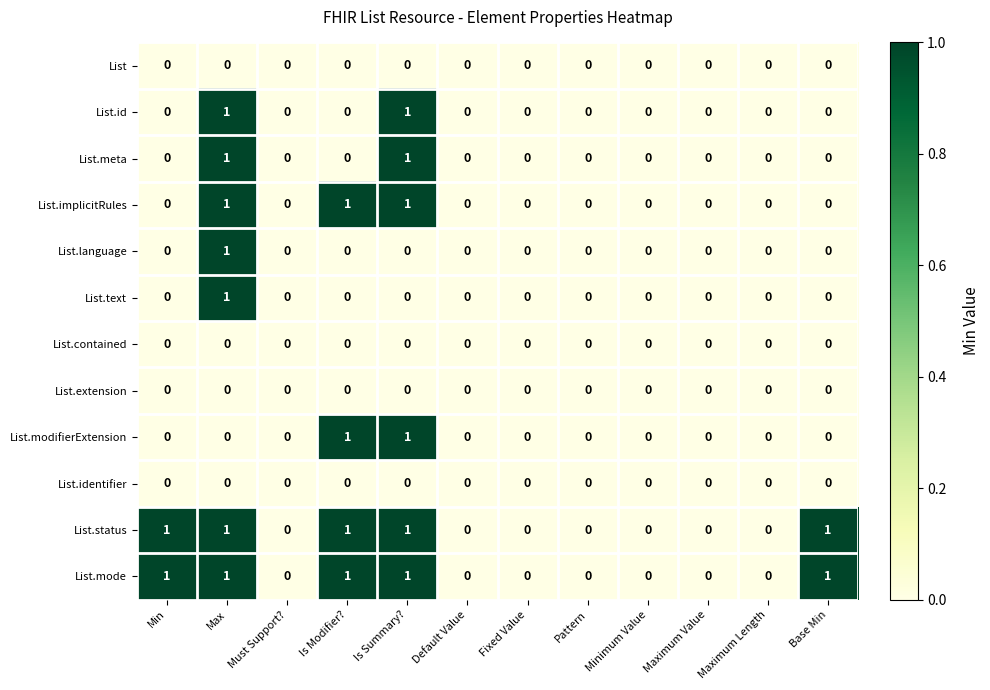

The List.extension series shows 0 at Is Modifier?. True or false?

True